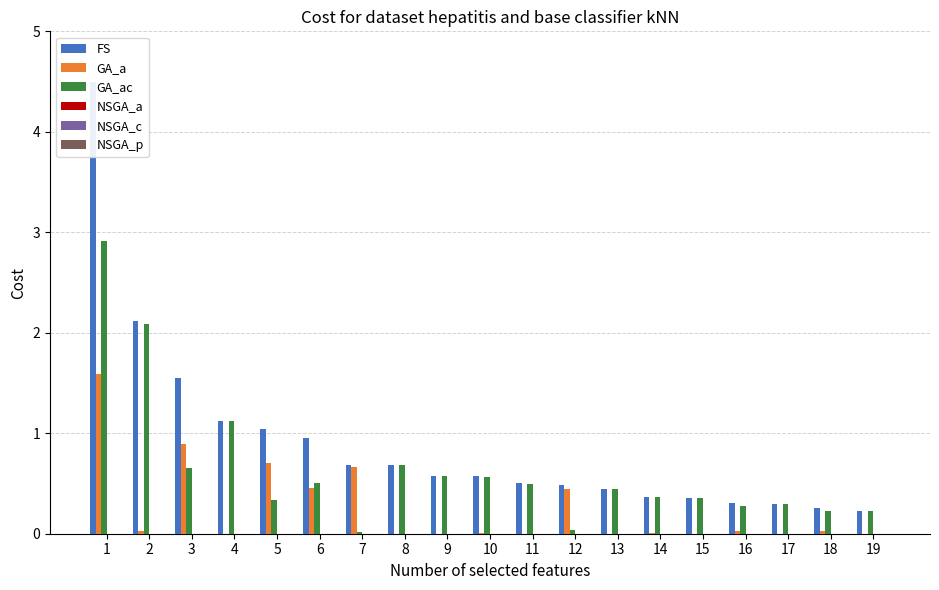

Which series has the largest range (max minus min)?

FS